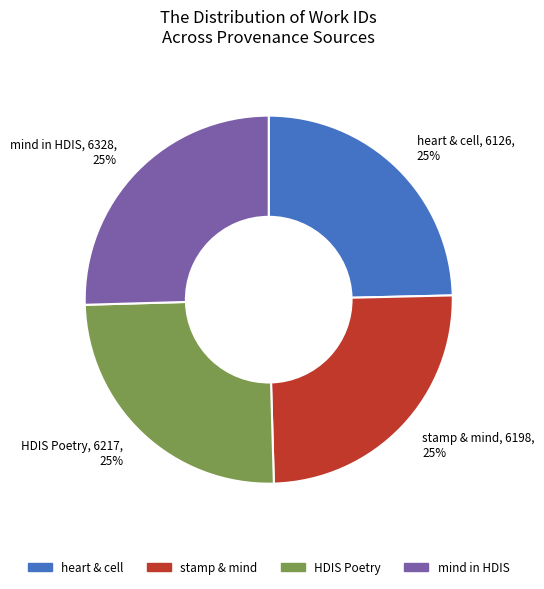

Is there any slice that represents more than half of the pie?

No